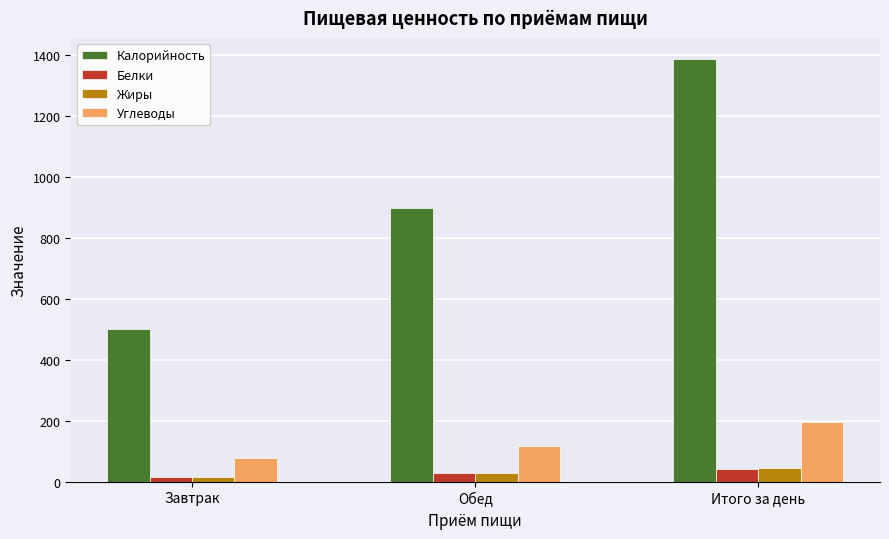

Which category has the highest value across all series?

Итого за день